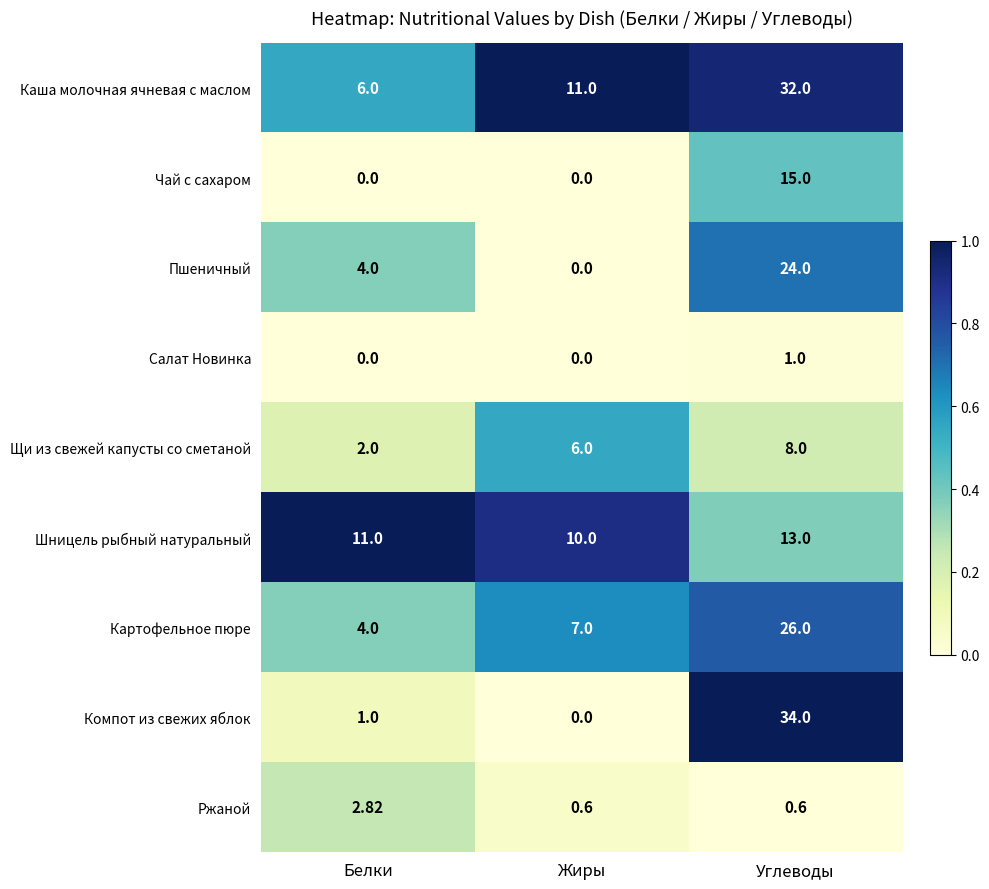

At which category is the sum across all series the highest?

Углеводы